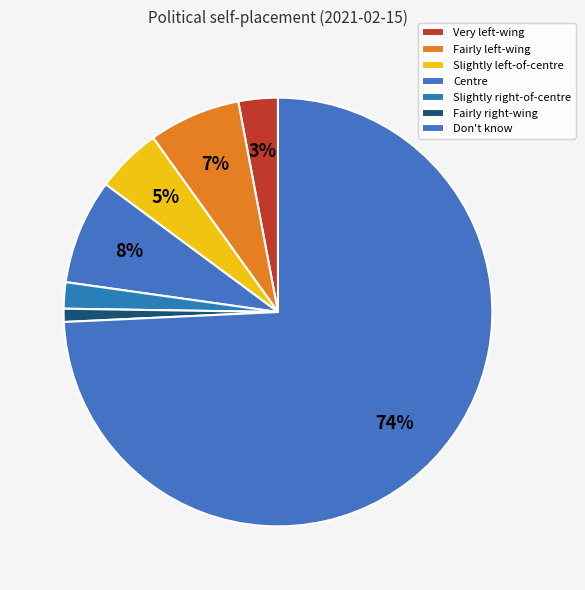

To the nearest percent, what is the average slice percentage?

14%